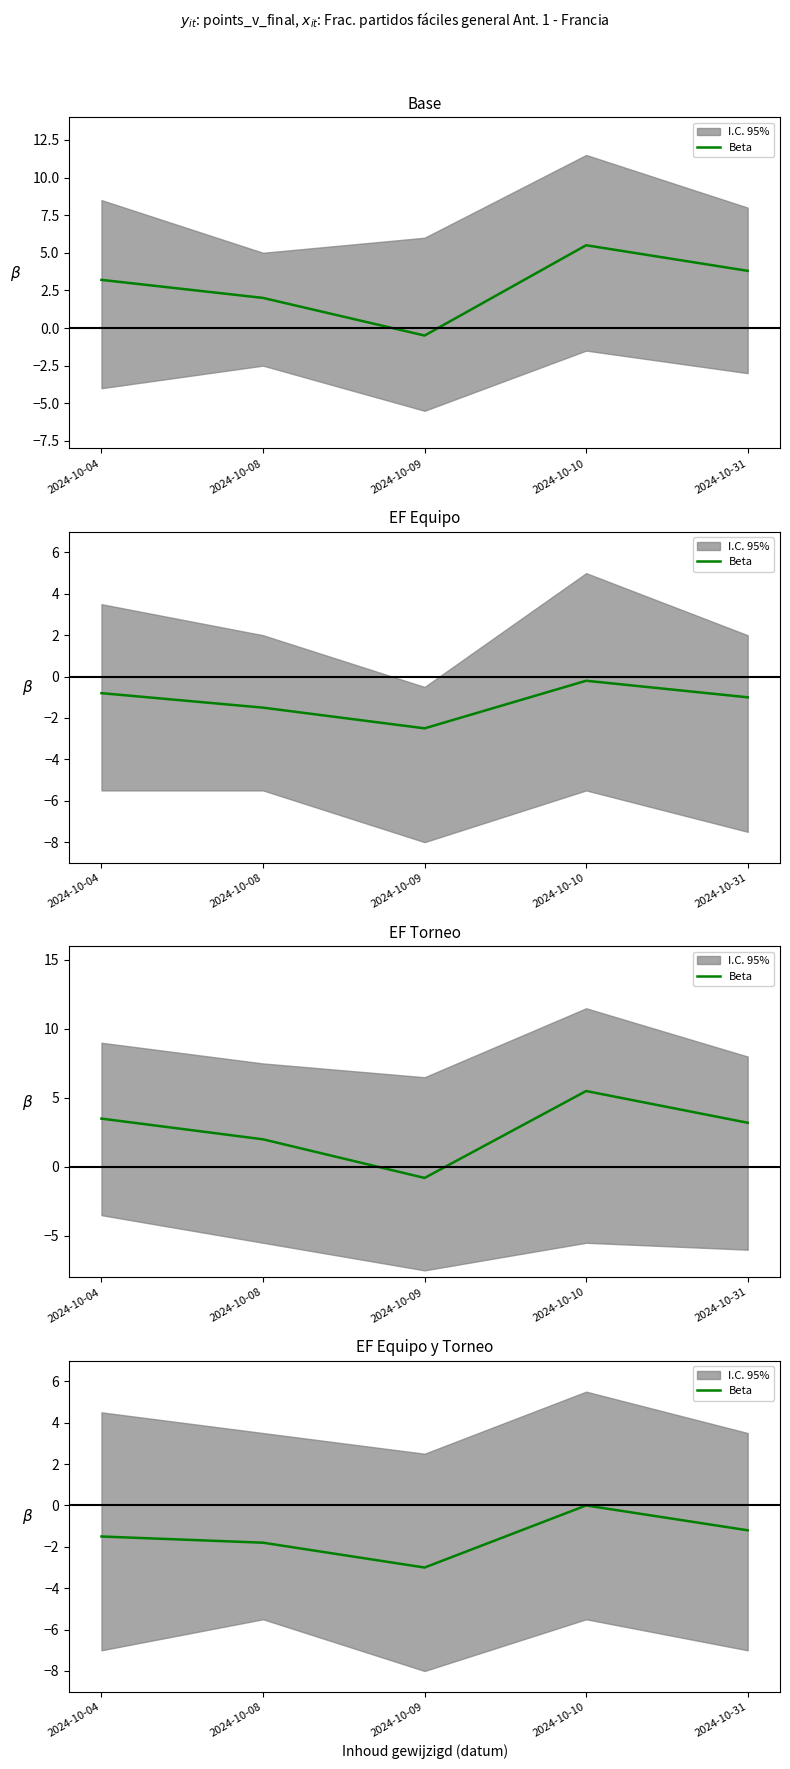

Rank the categories by value from lowest to highest.

2024-10-09, 2024-10-08, 2024-10-04, 2024-10-31, 2024-10-10